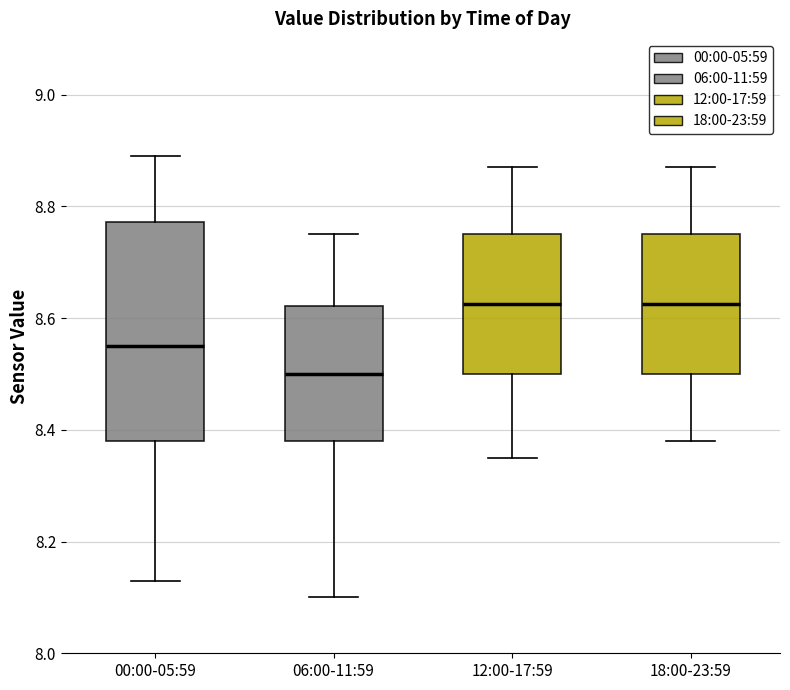

Reading left to right, transcribe this box plot: for each box, give where its median line is, the range the box spans, and where its two whiskers end, as read against the y-axis. The values are not printed on the chart, so give them approximately, as read against the axis.

00:00-05:59: median 8.56, box 8.38 to 8.78, whiskers 8.14 to 8.90
06:00-11:59: median 8.50, box 8.38 to 8.62, whiskers 8.10 to 8.76
12:00-17:59: median 8.62, box 8.50 to 8.76, whiskers 8.36 to 8.88
18:00-23:59: median 8.62, box 8.50 to 8.76, whiskers 8.38 to 8.88